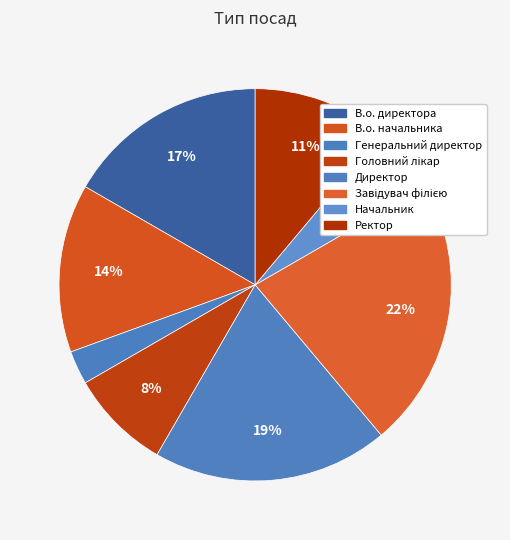

Is there any slice that represents more than half of the pie?

No